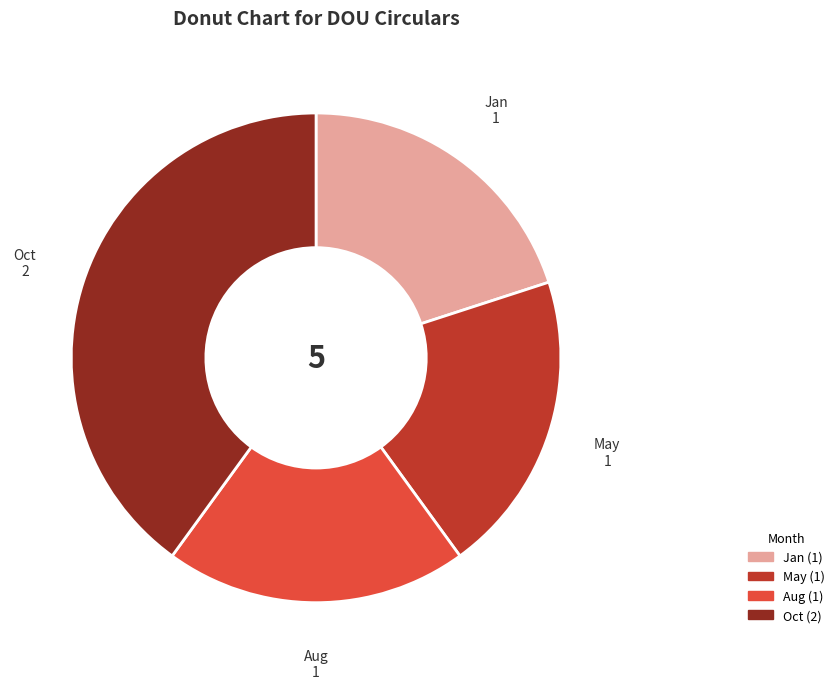

Approximately how many times larger is the value at Aug compared to May?

1.0